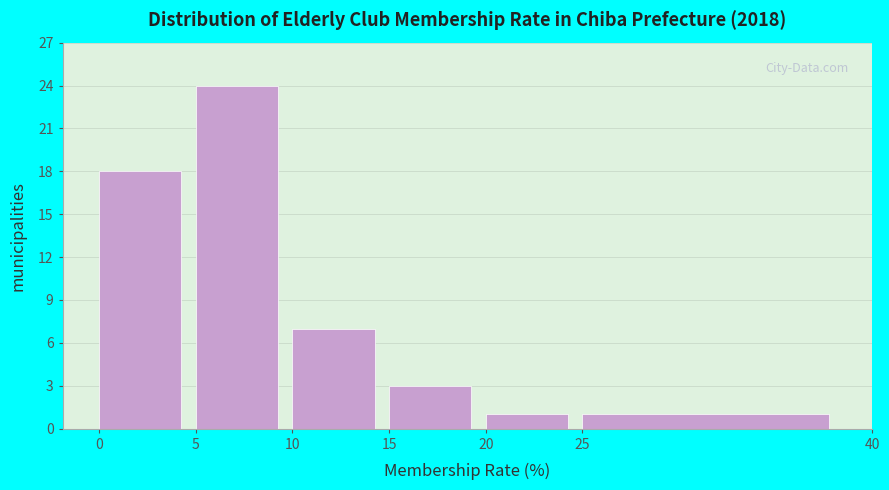

What is the height of the bar covering 25 to 40 on the x-axis? The values are not printed on the chart, so give them approximately, as read against the axis.

1